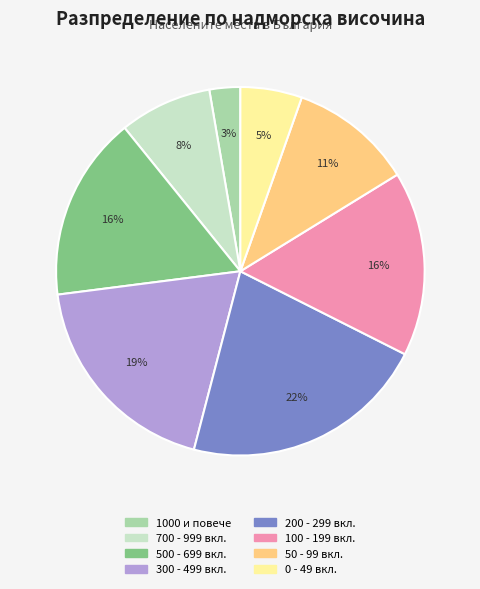

Which has a higher value, 500 - 699 вкл. or 50 - 99 вкл.?

500 - 699 вкл.